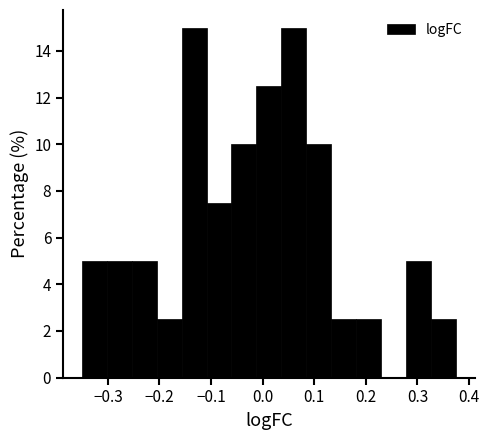

Reading left to right, transcribe this chart: for each bar, give the range it covers on the x-axis and its height. Neither the bar edges nor the heights are printed on the chart, so give them approximately, as read against the axes.

-0.35 to -0.30: 5.0
-0.30 to -0.25: 5.0
-0.25 to -0.21: 5.0
-0.21 to -0.16: 2.6
-0.16 to -0.11: 15.0
-0.11 to -0.06: 7.6
-0.06 to -0.01: 10.0
-0.01 to 0.04: 12.6
0.04 to 0.08: 15.0
0.08 to 0.13: 10.0
0.13 to 0.18: 2.6
0.18 to 0.23: 2.6
0.23 to 0.28: 0
0.28 to 0.33: 5.0
0.33 to 0.37: 2.6